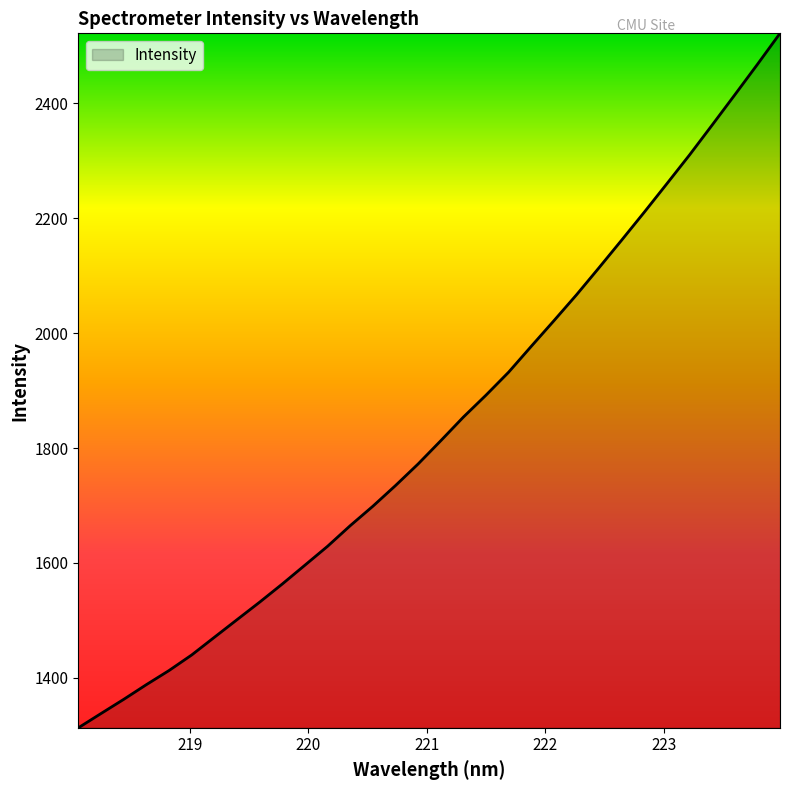

What is the maximum value shown in the chart?

2522.1